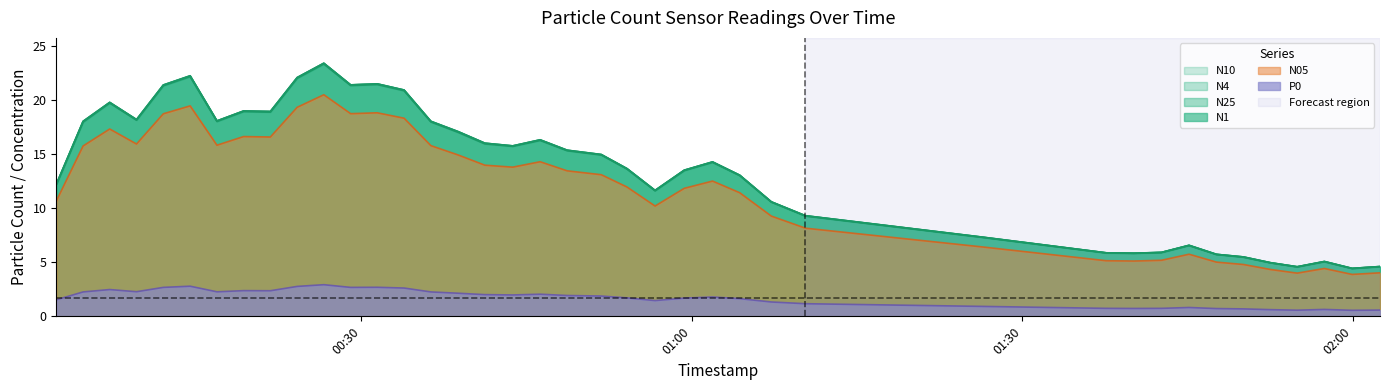

At how many categories does at least one series exceed 16?

17